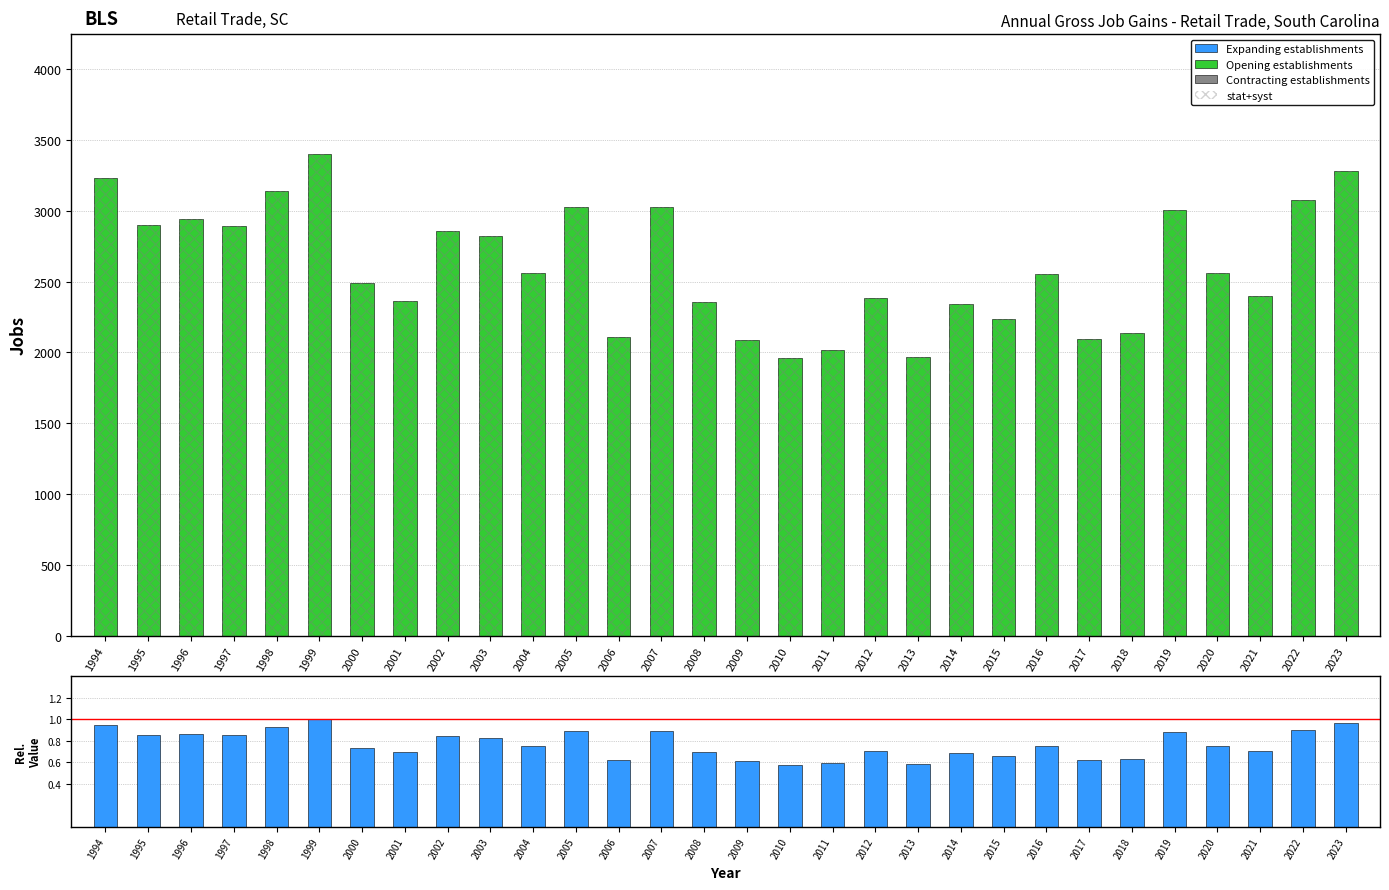

Are the bars horizontal?

No